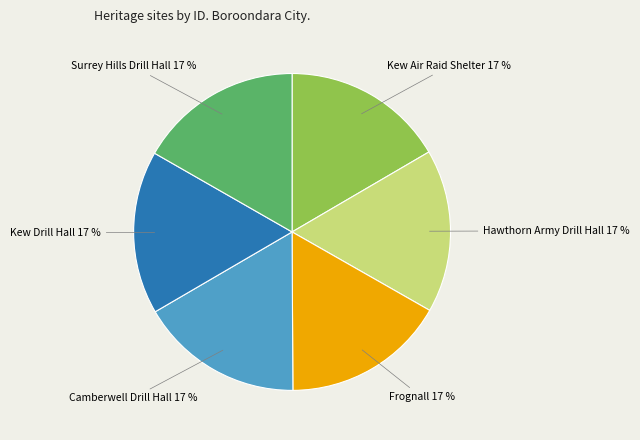

How many segments does this pie chart have?

6